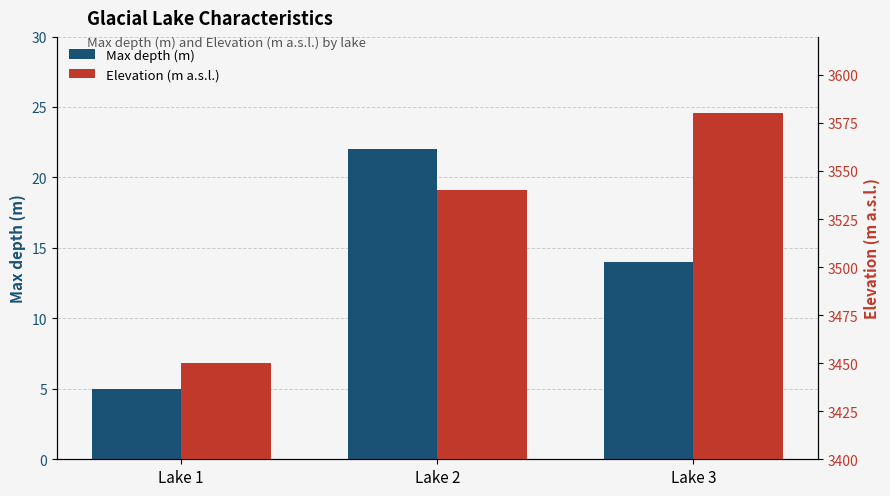

What is the sum of all Elevation (m a.s.l.) values?

10570